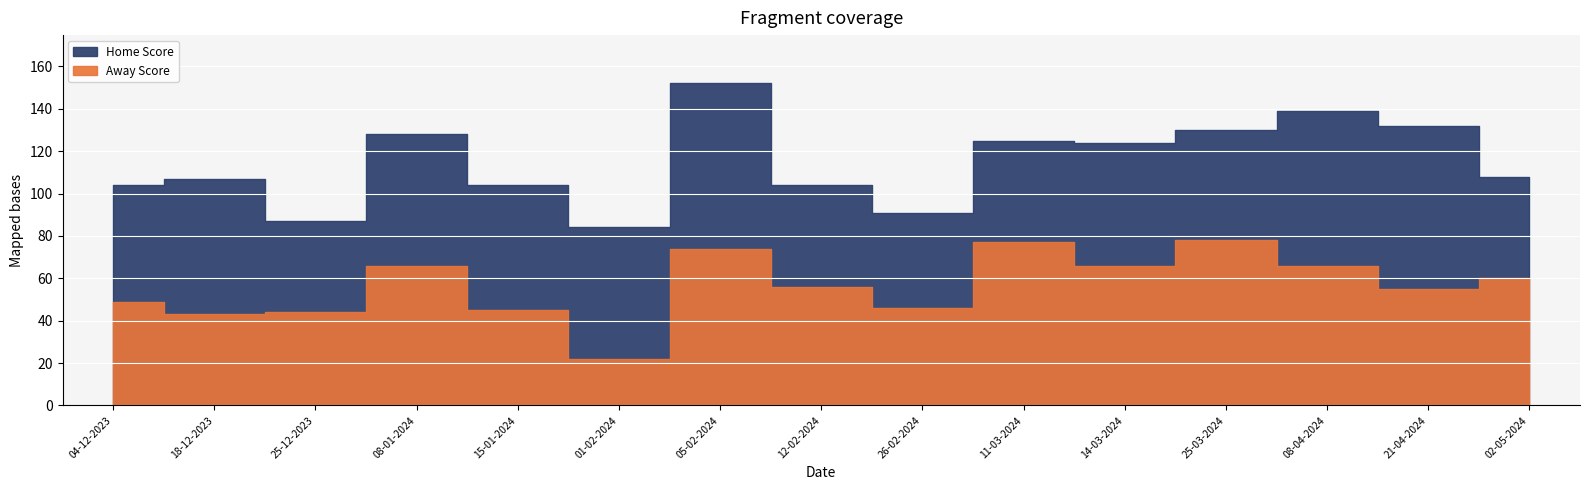

At which label is Home Score closest to 60?

15-01-2024